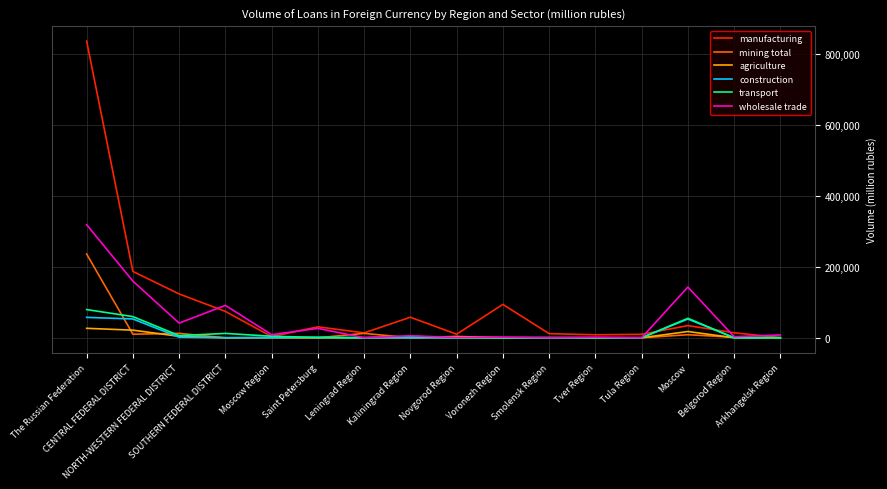

What is the highest value of the manufacturing series?

837648